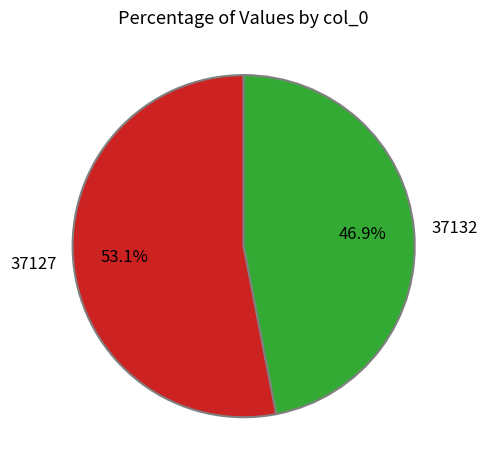

Which has a higher value, 37127 or 37132?

37127